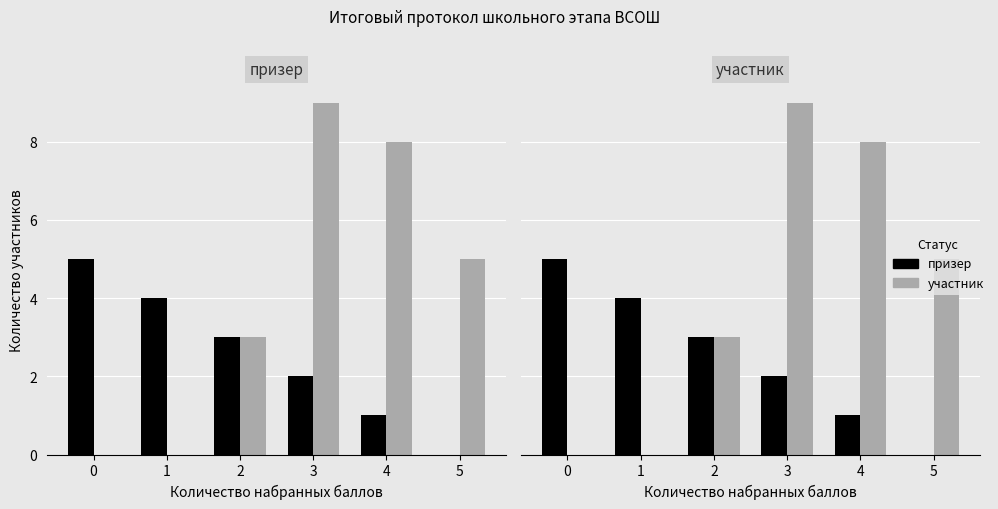

At which category does the chart reach its minimum across all series?

5